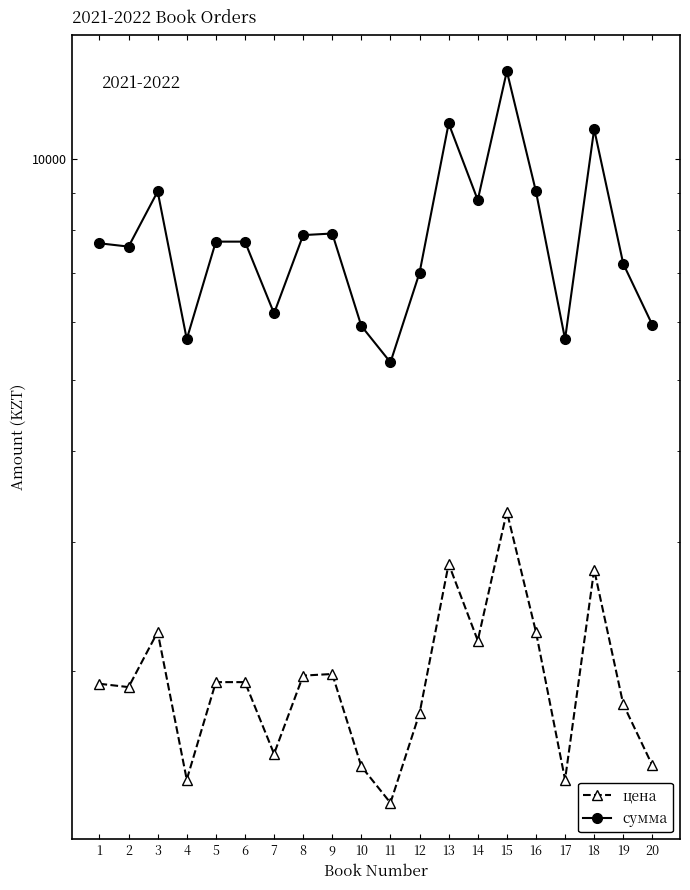

What is the smallest value displayed?

1320